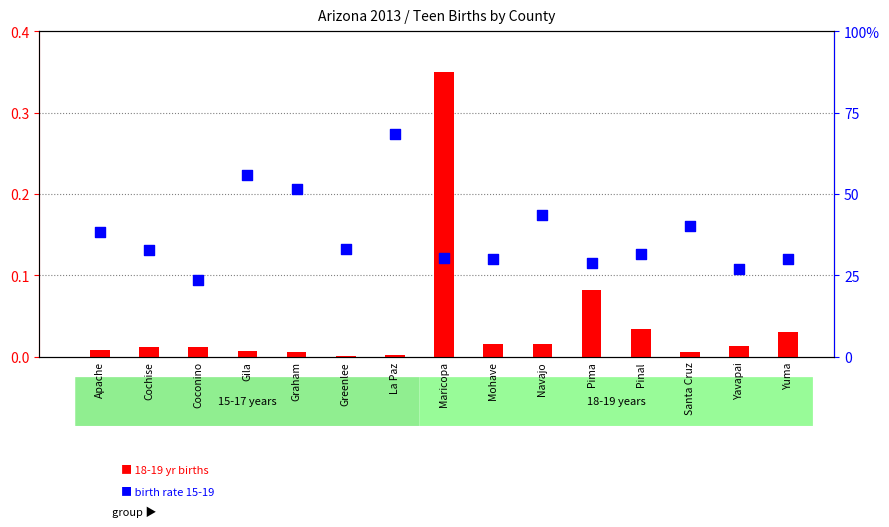

Which series has the largest Y range (max minus min)?

Birth rate 15-19